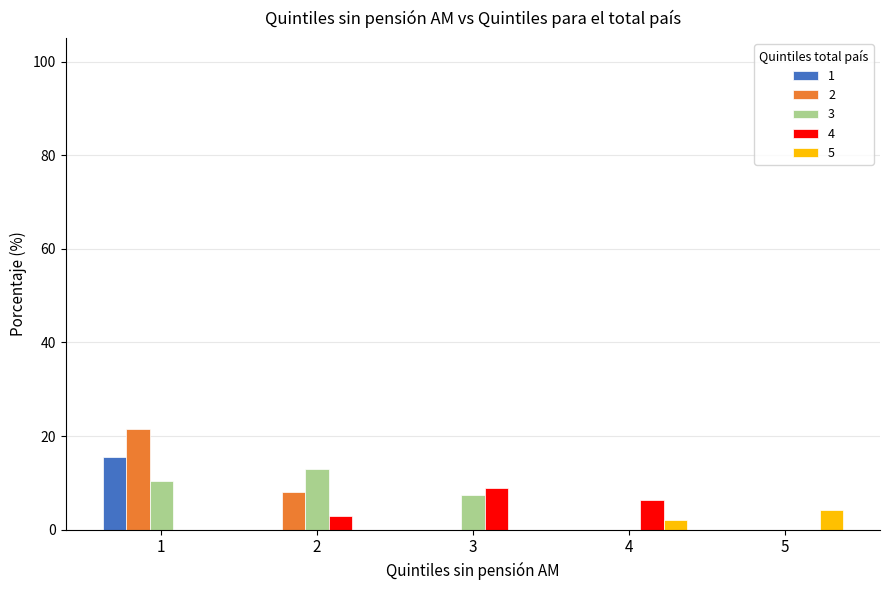

What is the maximum value shown in the chart?

21.6